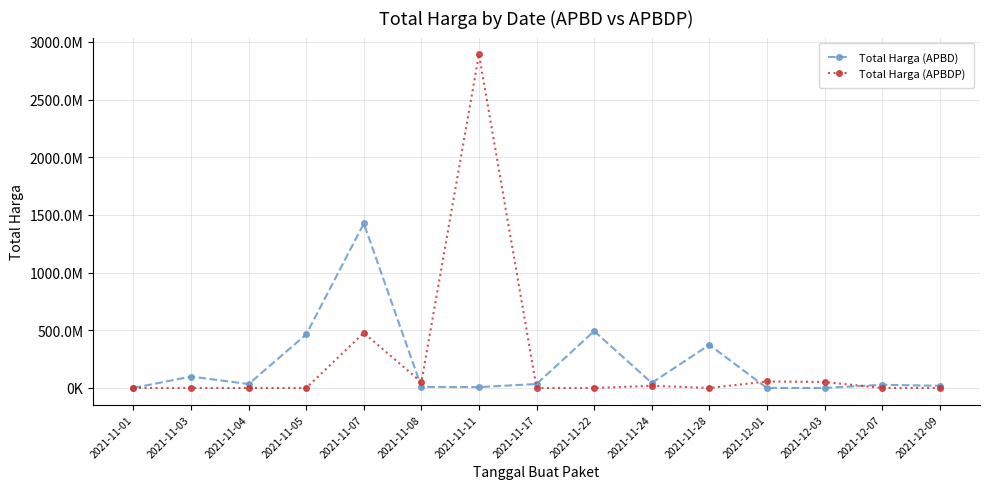

At which category is the sum across all series the highest?

2021-11-11